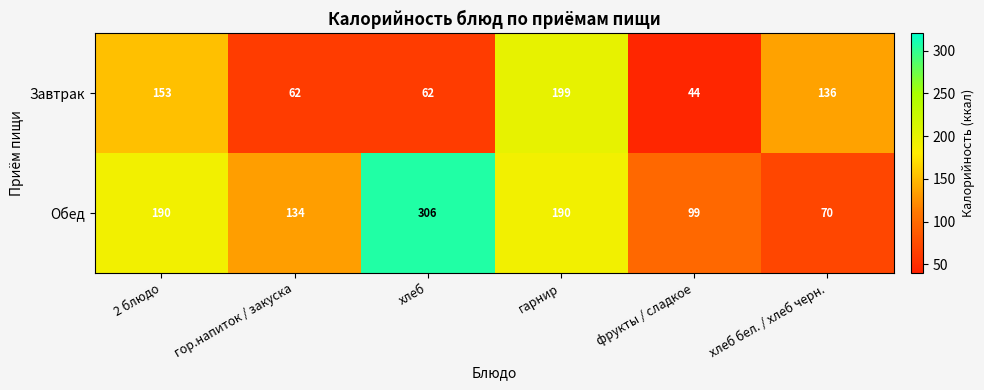

How many values in the Обед series are below 190?

3